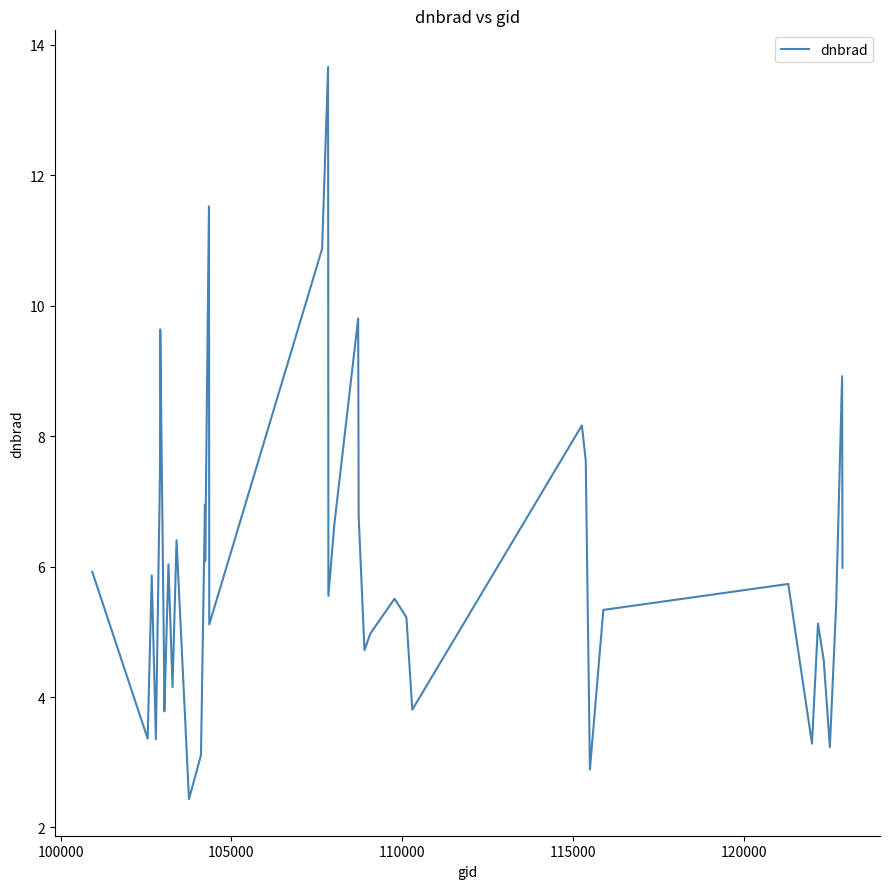

What is the difference between the maximum and minimum values?

11.2